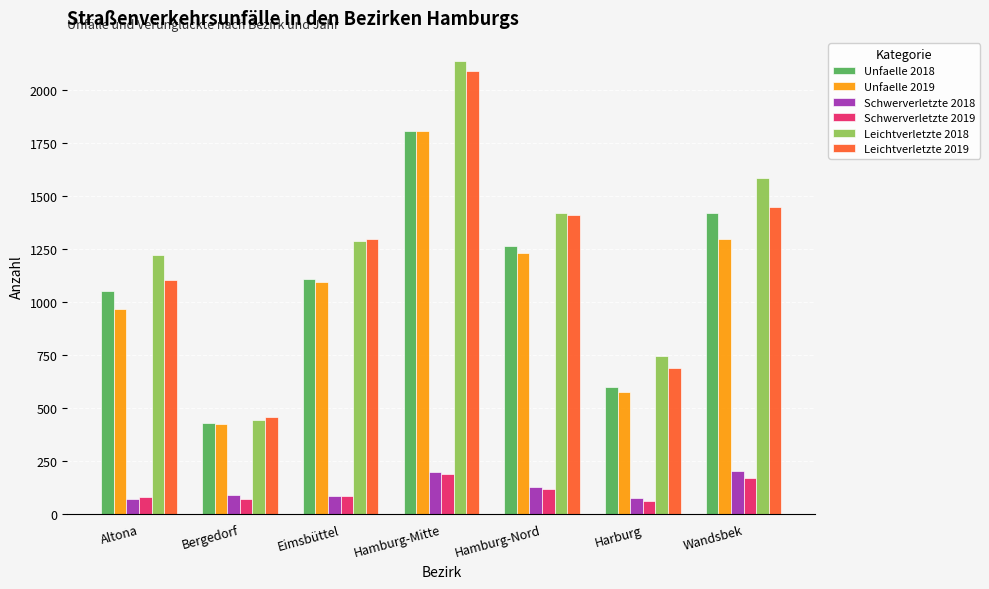

The value of Schwerverletzte 2019 at Hamburg-Nord is 214. True or false?

False